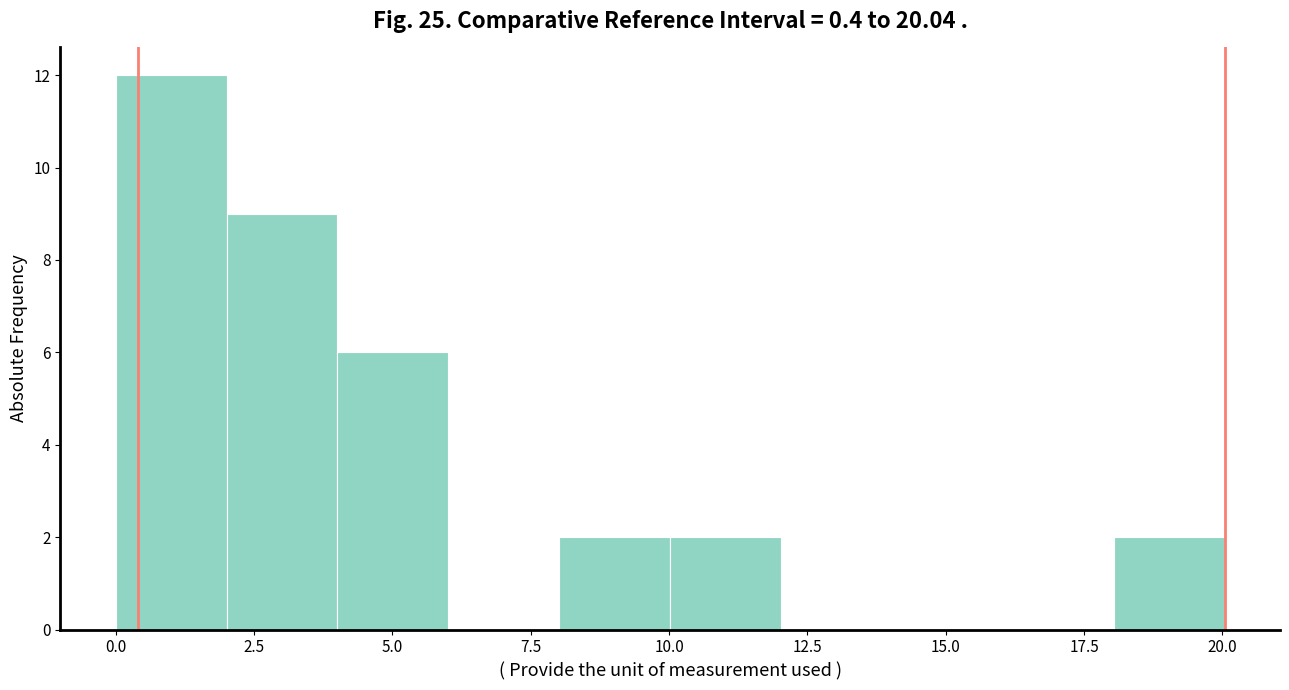

Over which range of the x-axis is the bar tallest?

0 to 2